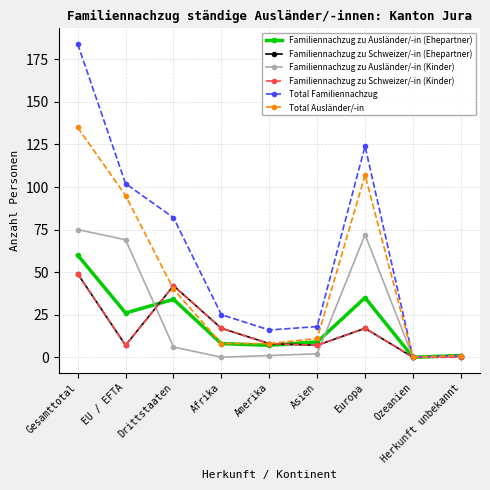

True or false: Familiennachzug zu Ausländer/-in (Kinder) has more than 1 interior local peaks.

False